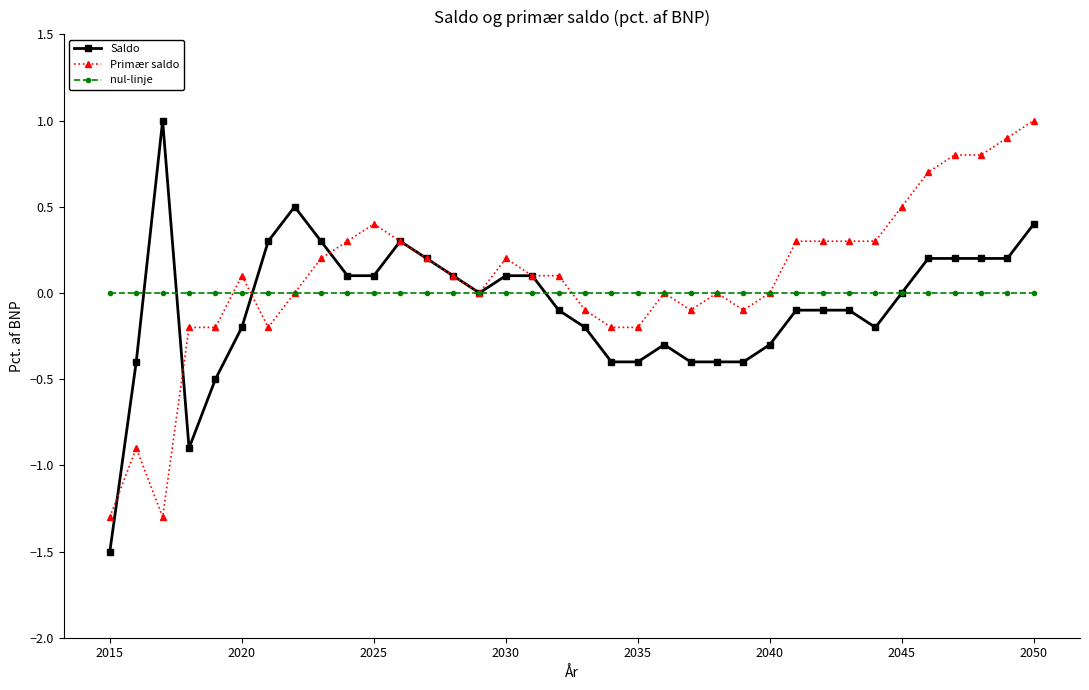

At how many categories does at least one series exceed -1?

36